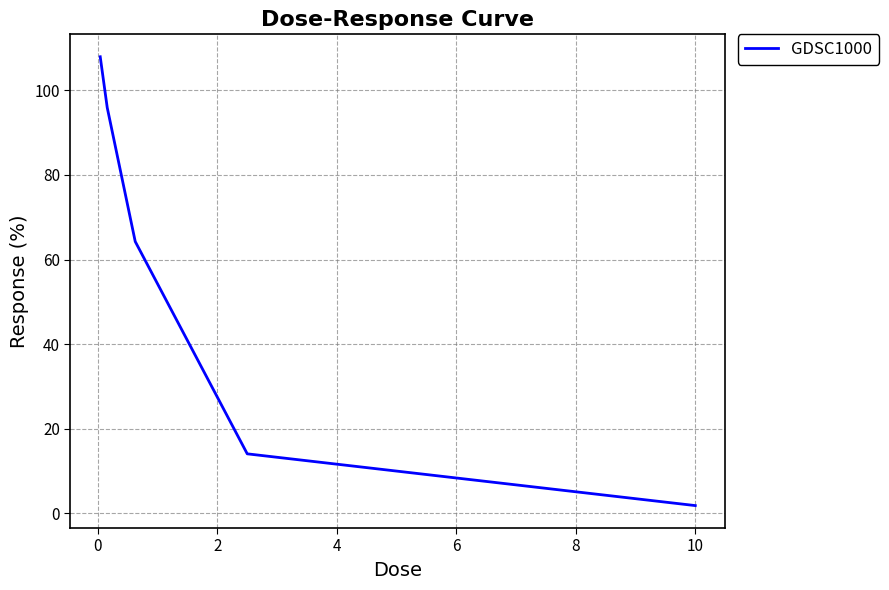

What is the sum of all values?

284.0